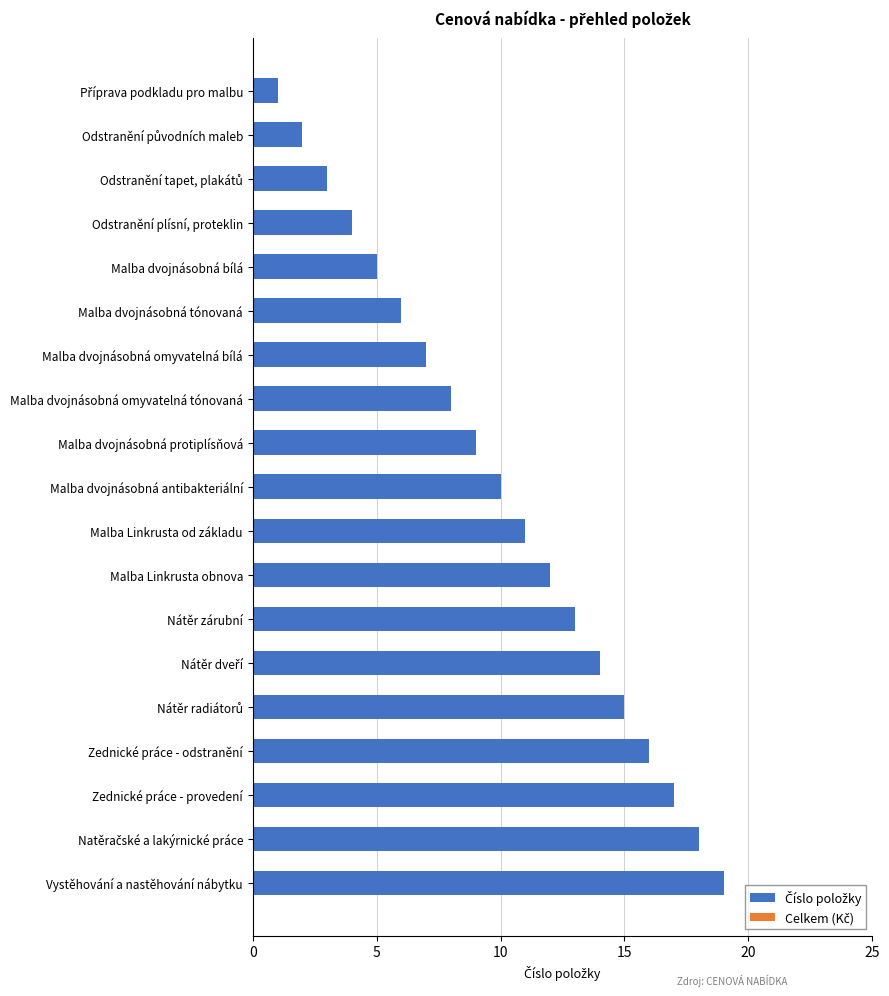

Which label corresponds to the largest value in the chart?

Vystěhování a nastěhování nábytku